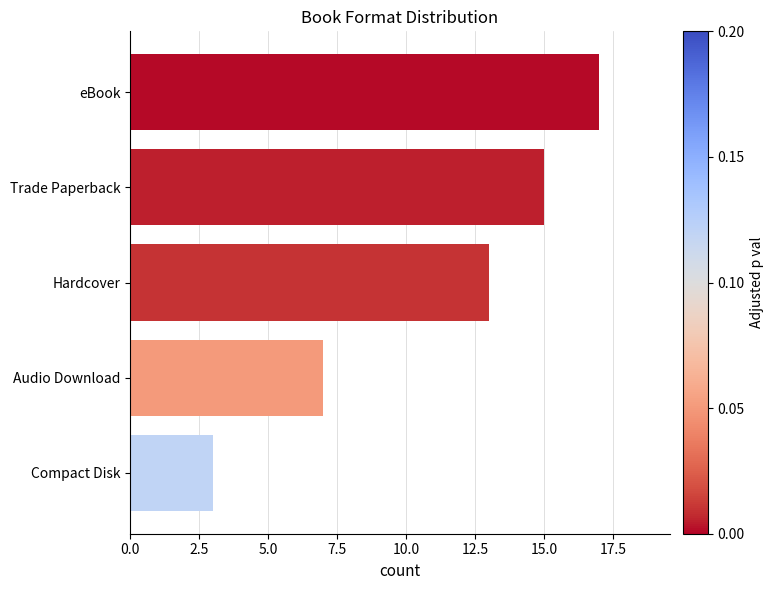

Rank the categories by value from highest to lowest.

eBook, Trade Paperback, Hardcover, Audio Download, Compact Disk